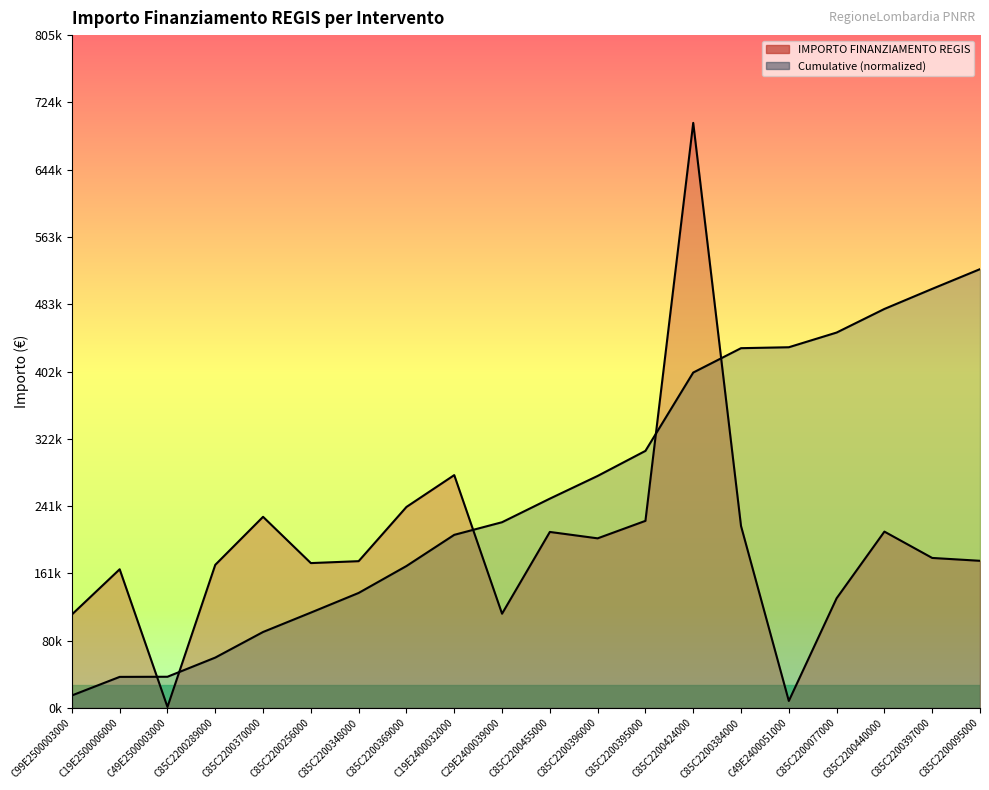

Reading right to left, what are all the values shown in this chart?

176000.4	179420.1	210913.7	131200.0	8377.6	217613.5	699734.4	223771.4	202864.8	210514.6	112730.4	278493.2	240397.6	175568.4	173263.3	228592.8	171177.7	1200.0	165869.6	111760.0